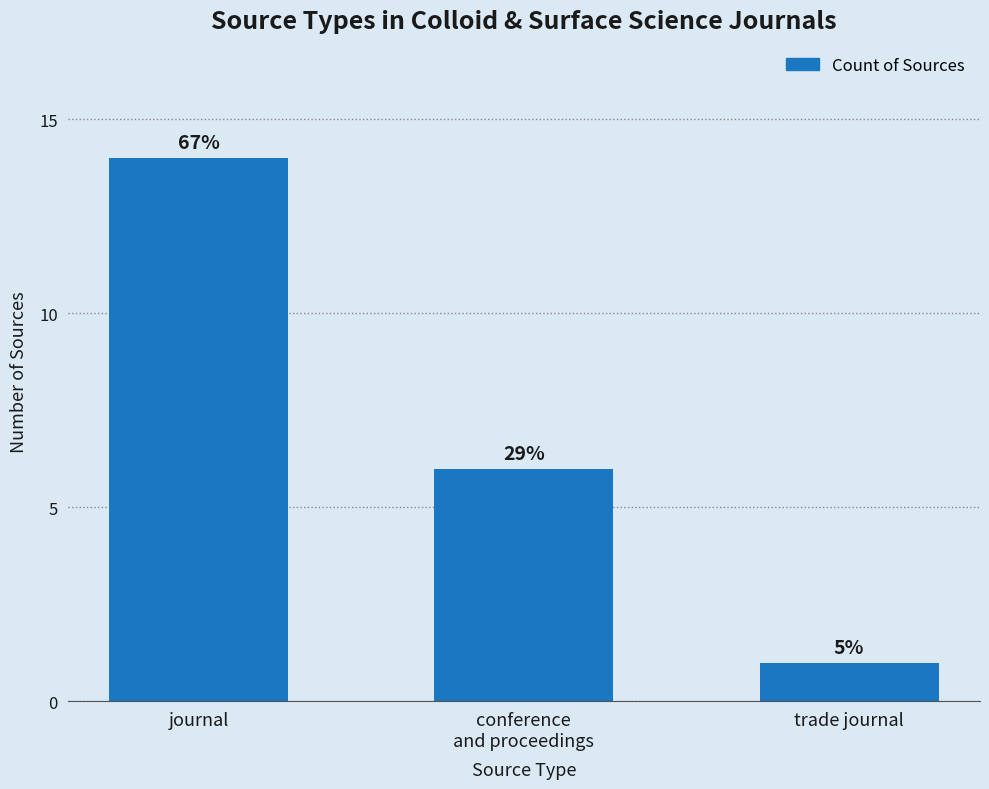

How many bars are there in total?

3